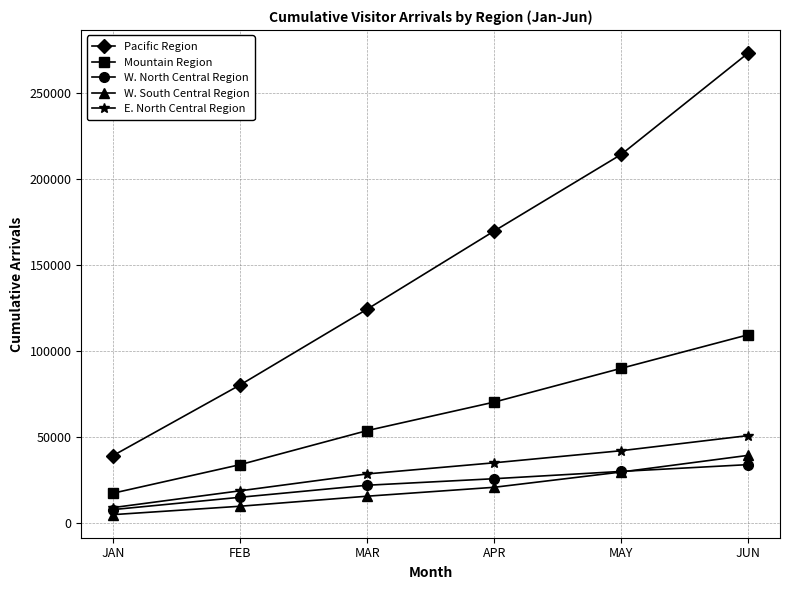

Rank the series by their maximum value, from lowest to highest.

W. North Central Region, W. South Central Region, E. North Central Region, Mountain Region, Pacific Region